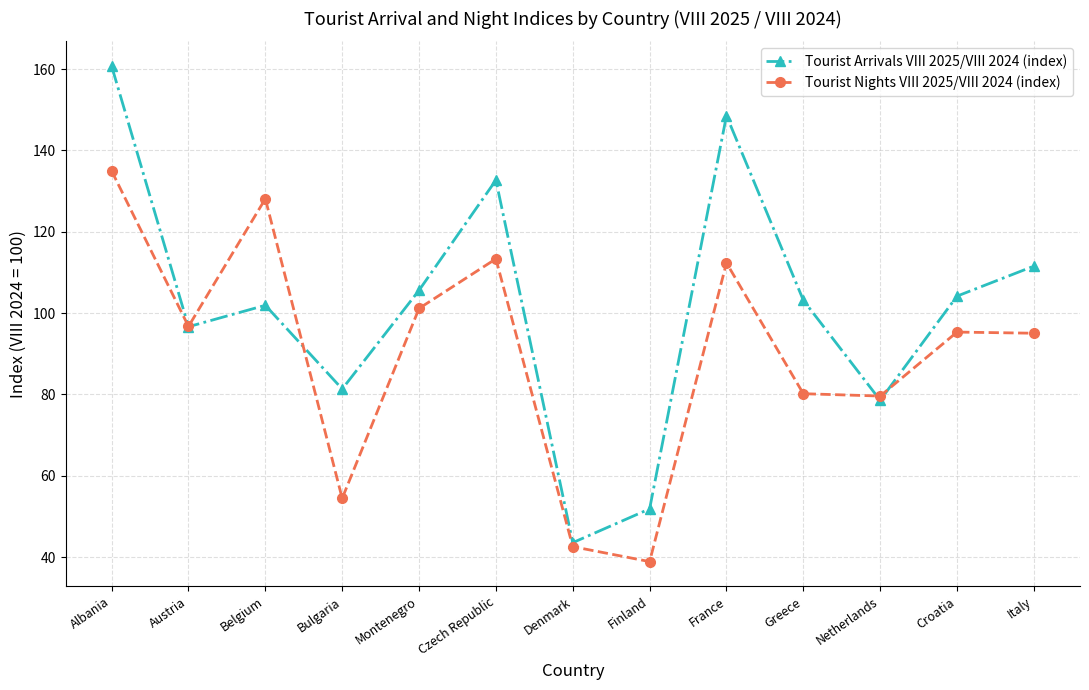

What is the total value across all series at Austria?

193.4